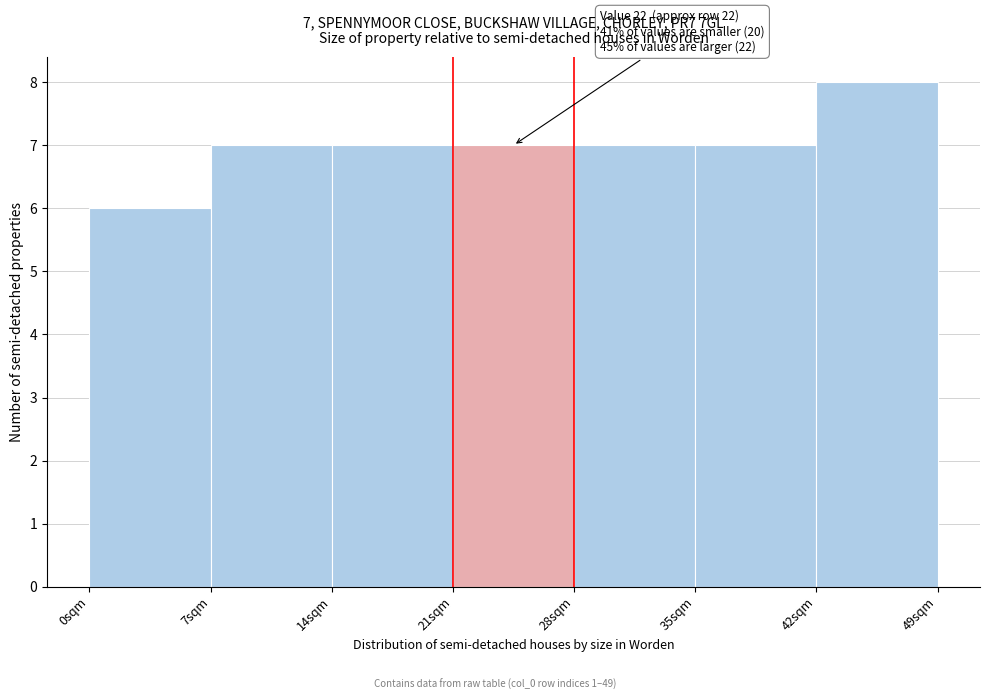

Which range on the x-axis has the tallest bar?

42 to 49